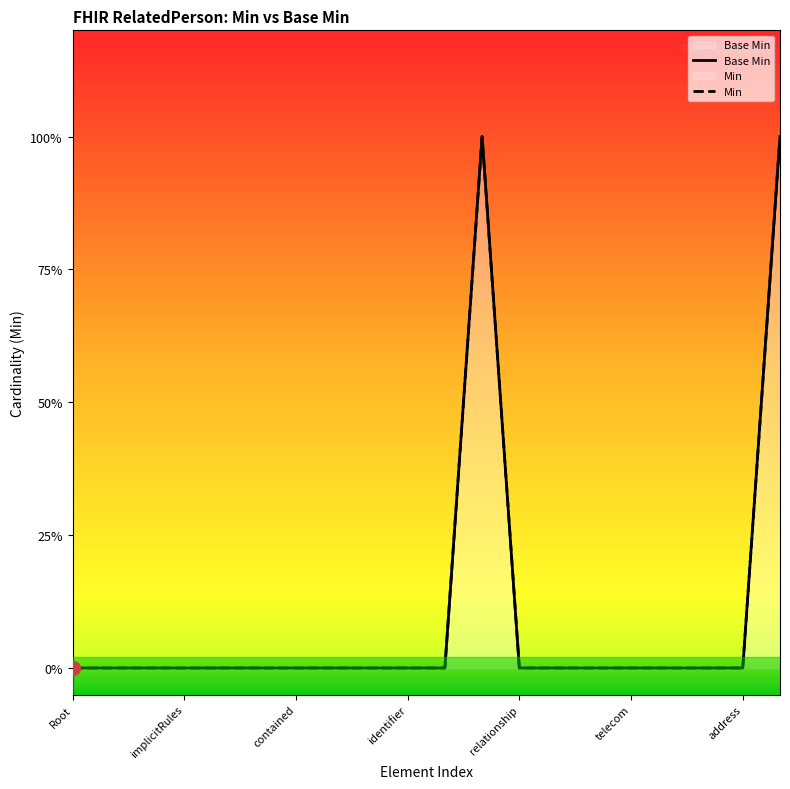

What is the difference between the maximum and minimum values in the Base Min series?

1